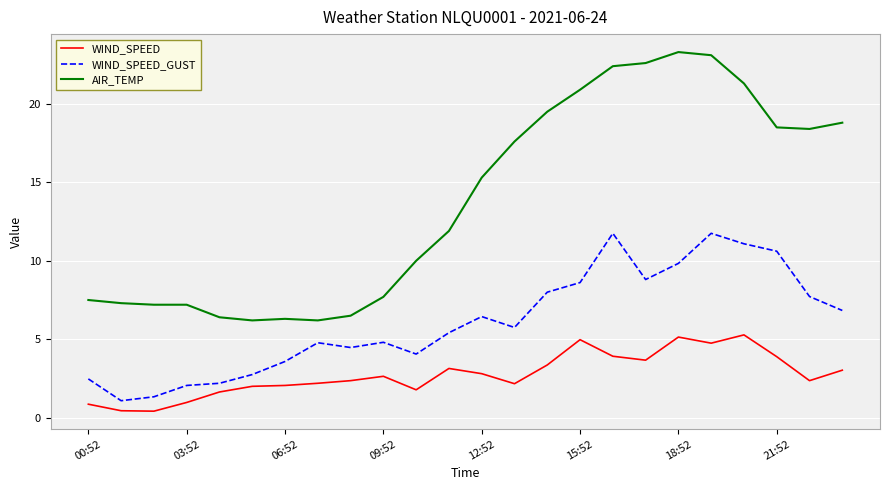

List the series in order of their overall mean, highest first.

AIR_TEMP, WIND_SPEED_GUST, WIND_SPEED